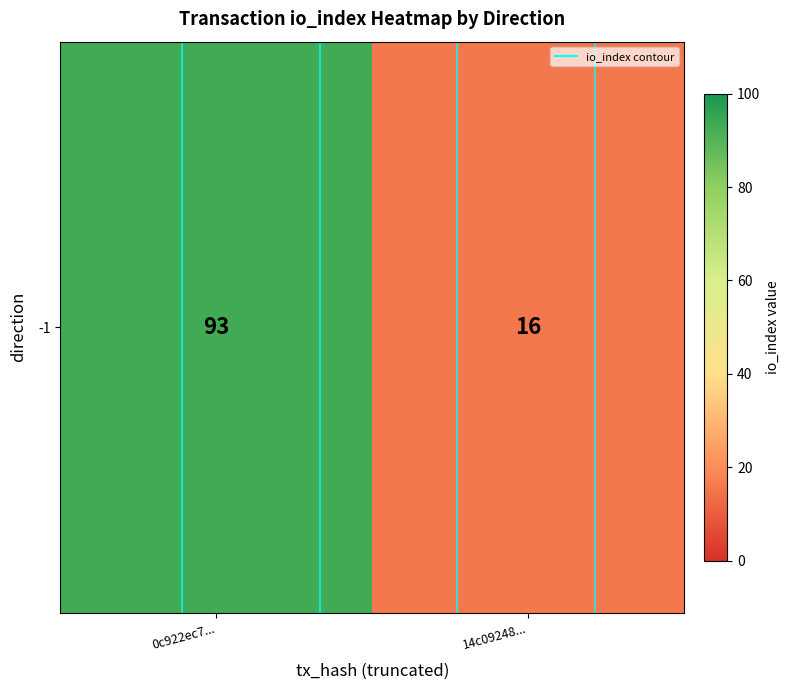

What is the minimum value shown in the chart?

16